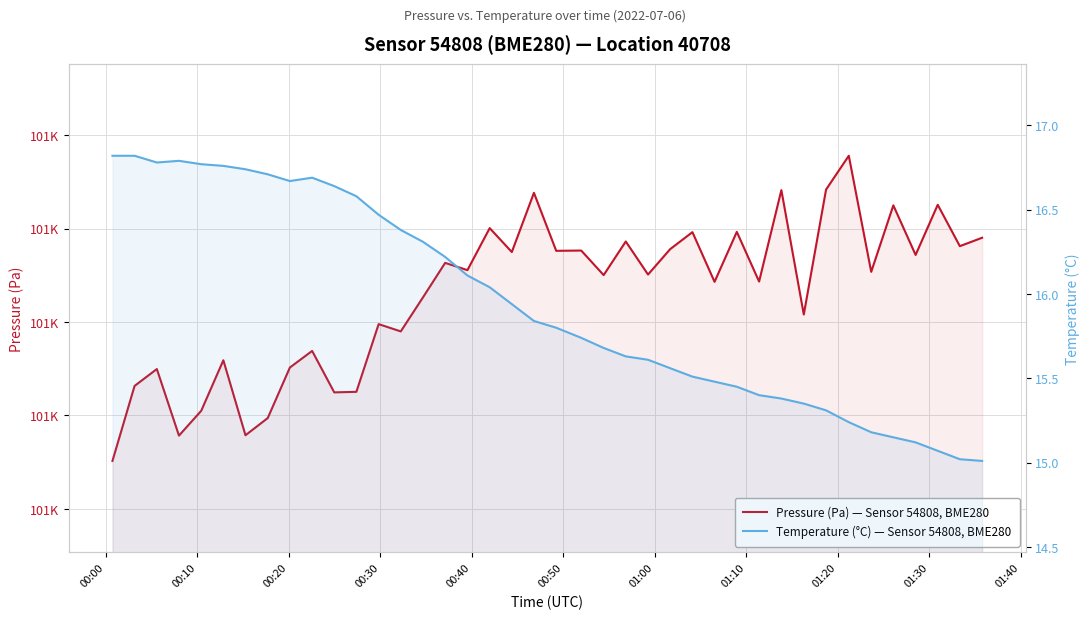

What is the difference between the maximum and minimum values in the Pressure (Pa) — Sensor 54808, BME280 series?

32.7